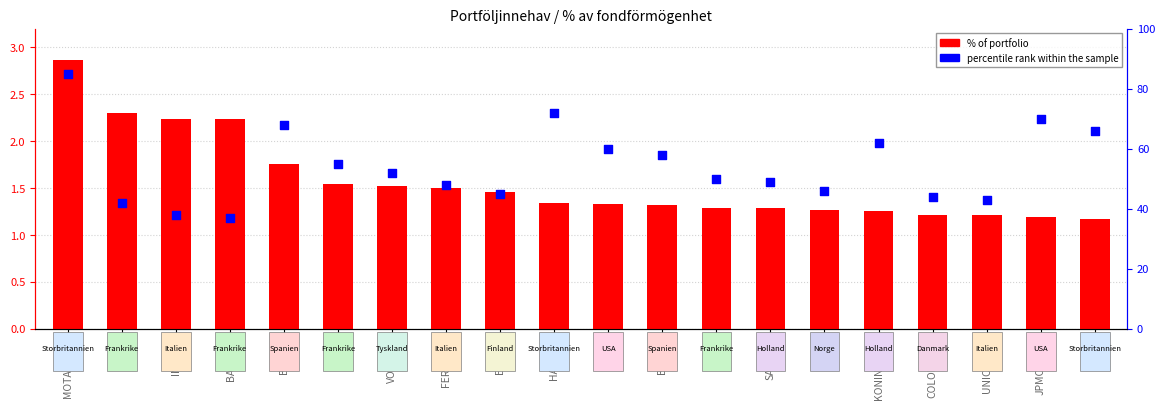

Which series has the widest spread of Y values?

percentile rank within the sample